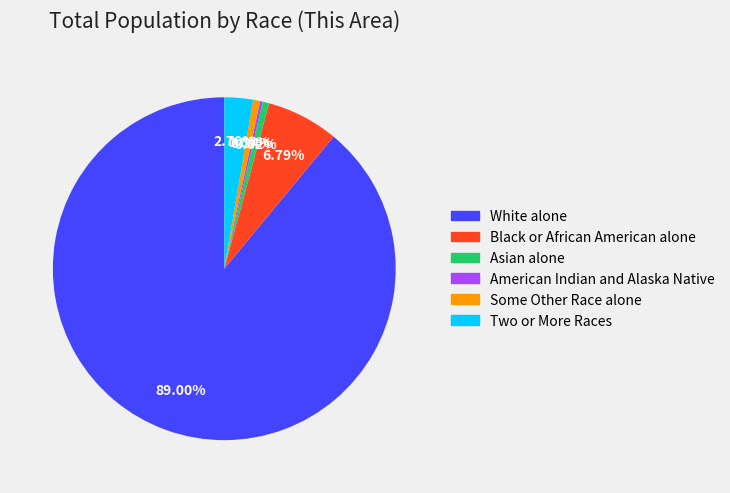

Approximately how many times larger is the value at Black or African American alone compared to Asian alone?

10.9